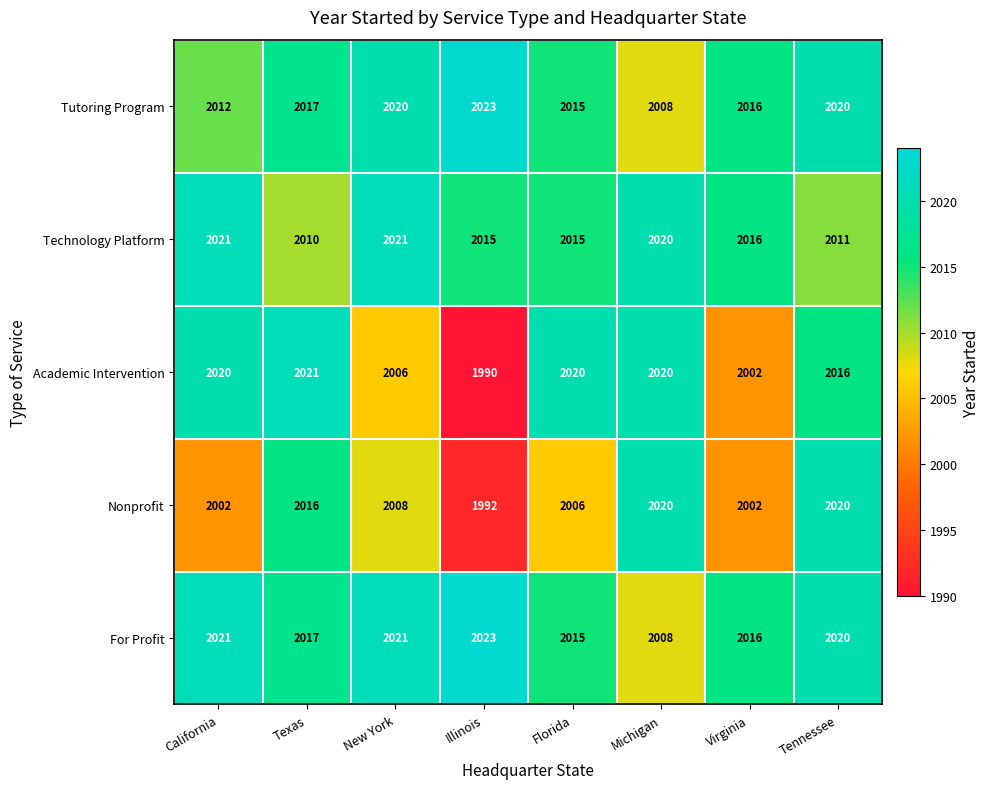

Which series has the largest range (max minus min)?

Academic Intervention